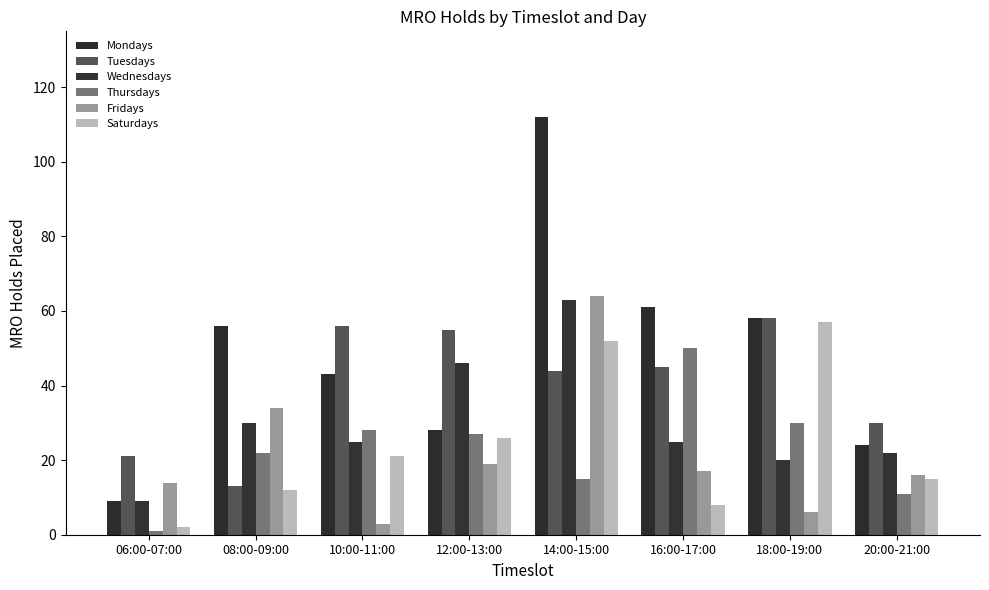

What is the minimum value shown in the chart?

1